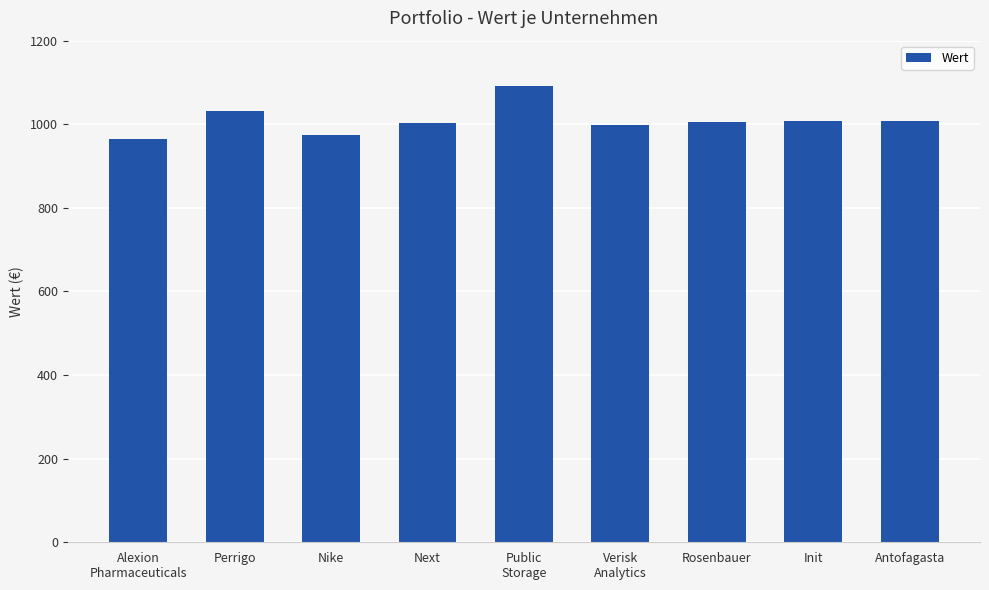

Which category has the highest value across all series?

Public
Storage